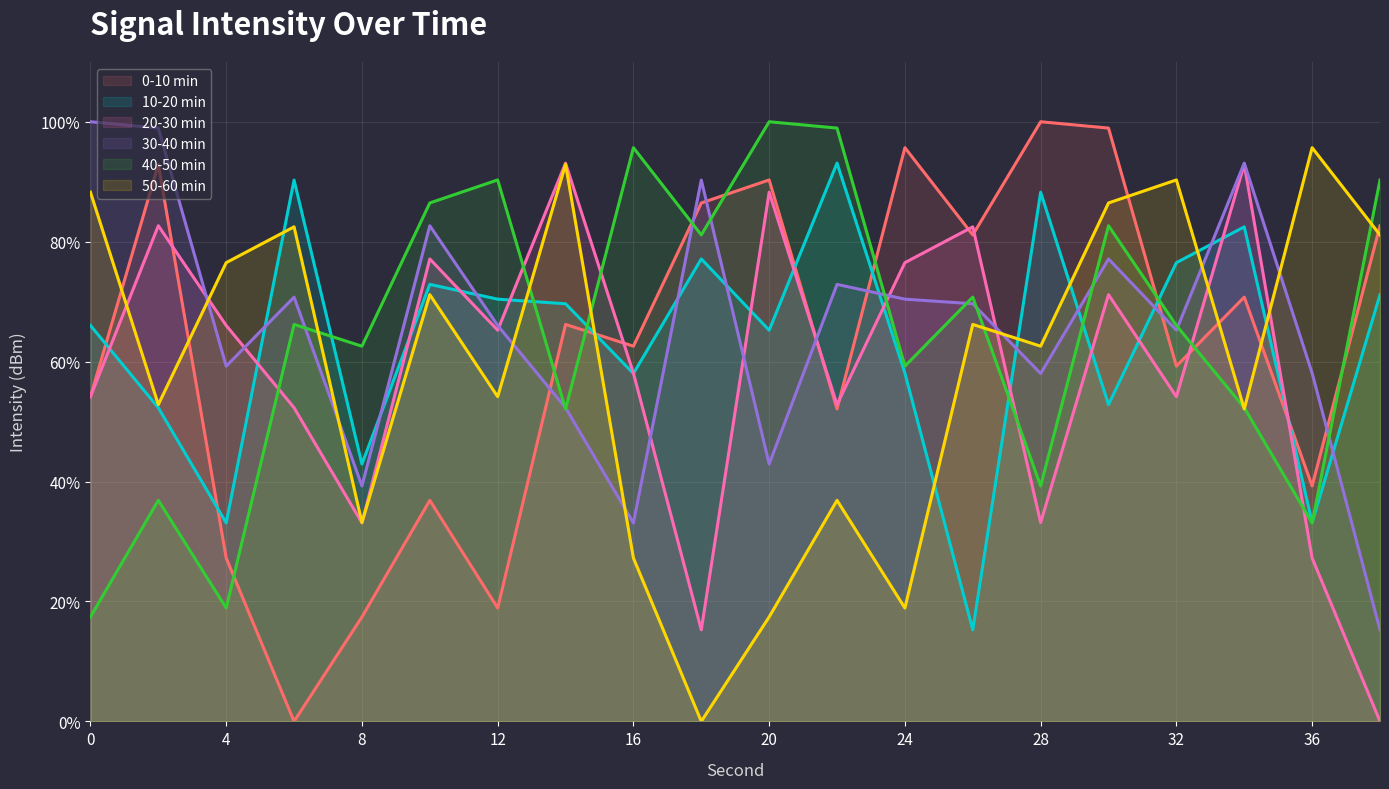

List the labels in order of 10-20 min value, largest first.

22, 6, 28, 34, 18, 32, 10, 38, 12, 14, 0, 20, 24, 16, 30, 2, 8, 36, 4, 26